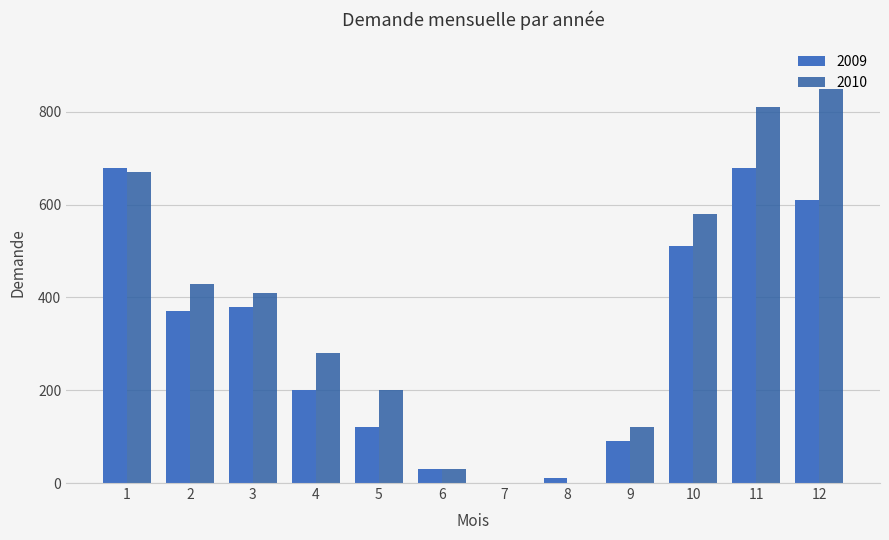

Which series has the largest range (max minus min)?

2010